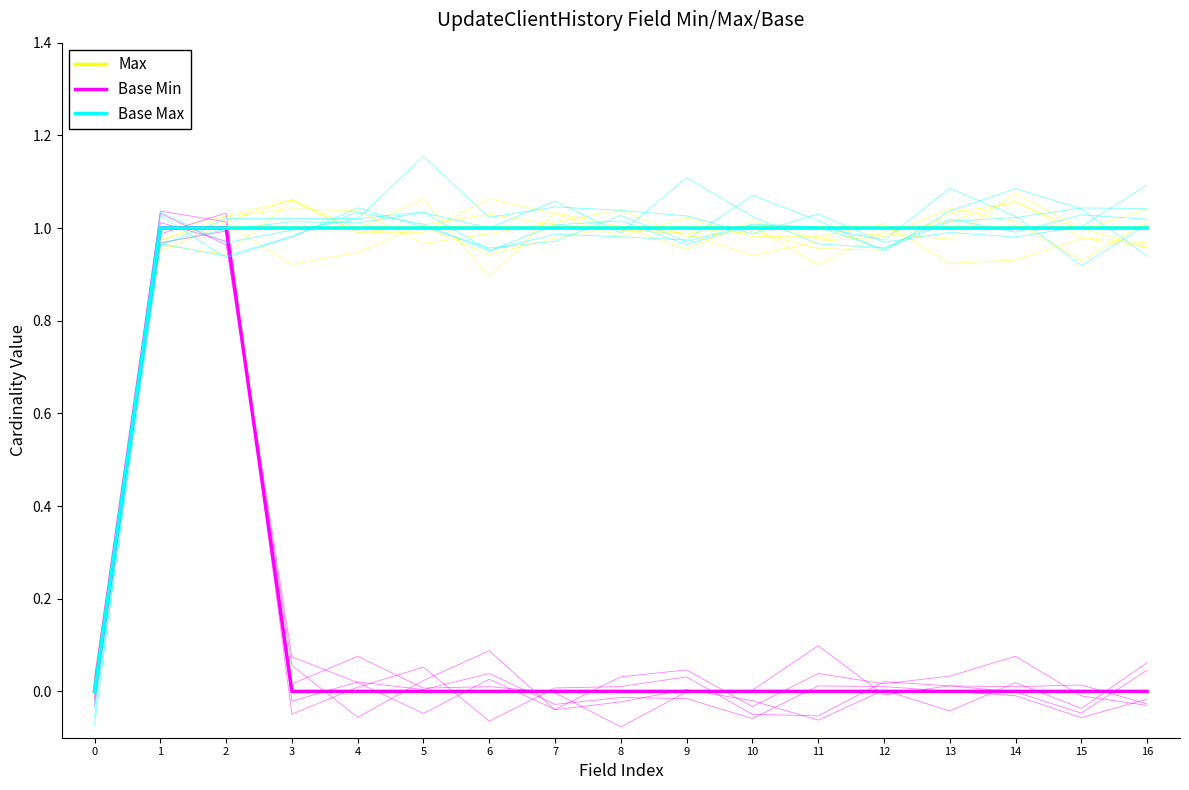

Which series has the largest total across all categories?

Max